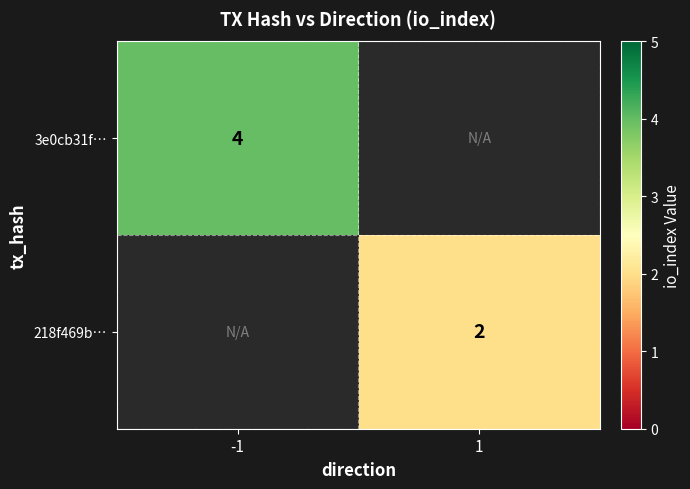

Is it true that 218f469b… equals 2 at 1?

True